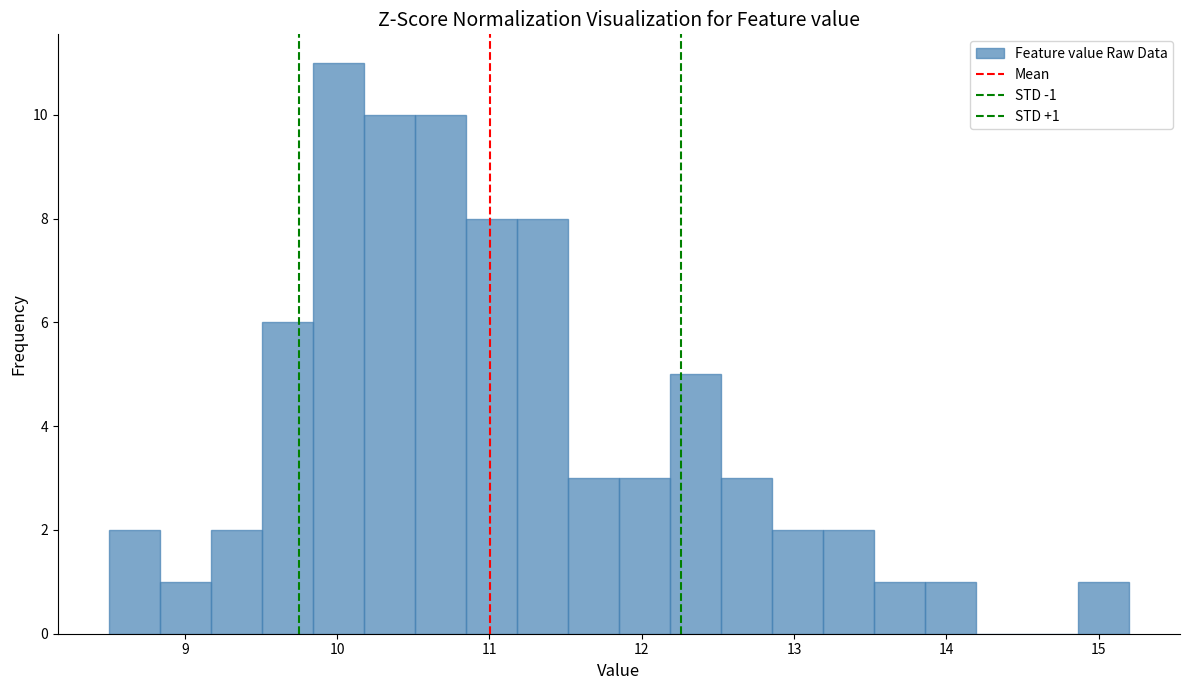

Read against the x-axis, roughly where is the centre of the tallest bar?

10.0